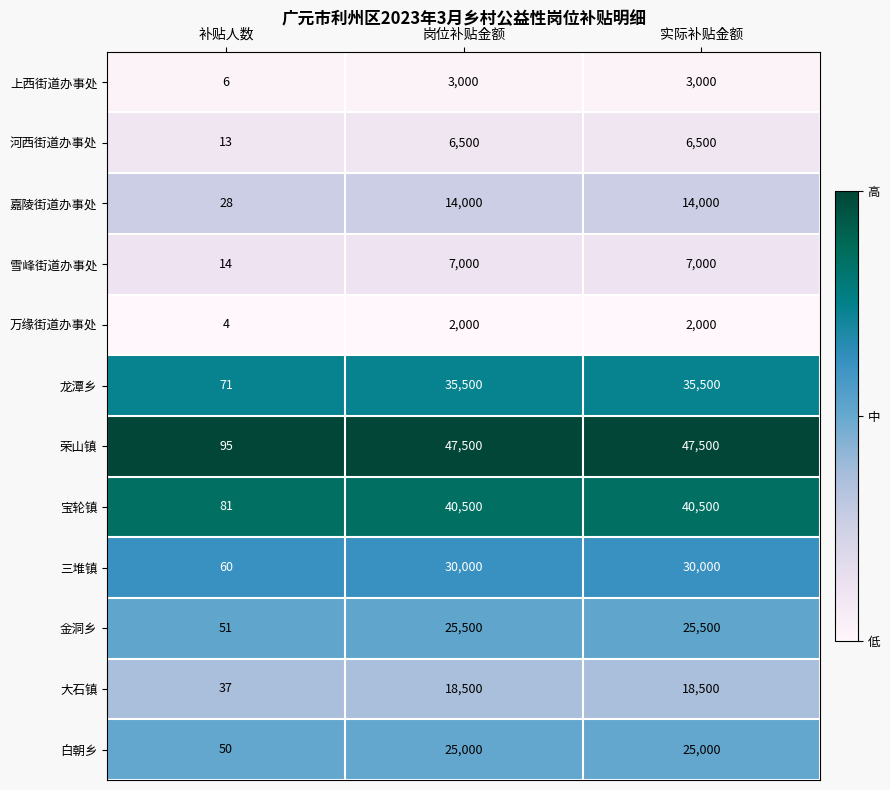

What is the average value of the 嘉陵街道办事处 series?

9343